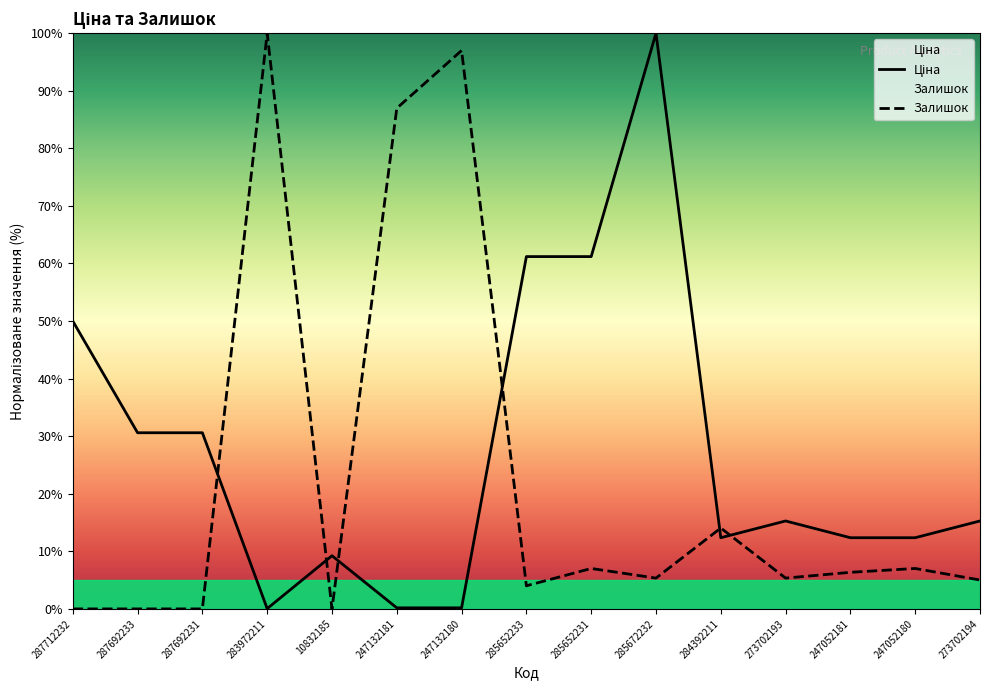

What is the difference between the second highest and second lowest values in the Залишок series?

97.0